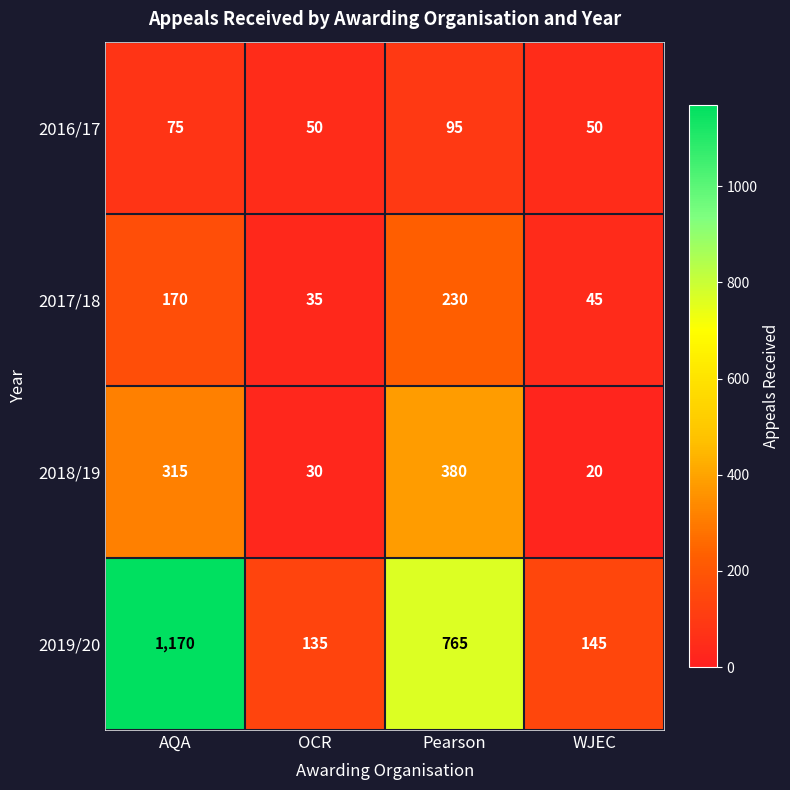

What is the spread (max minus min) of values at WJEC?

125